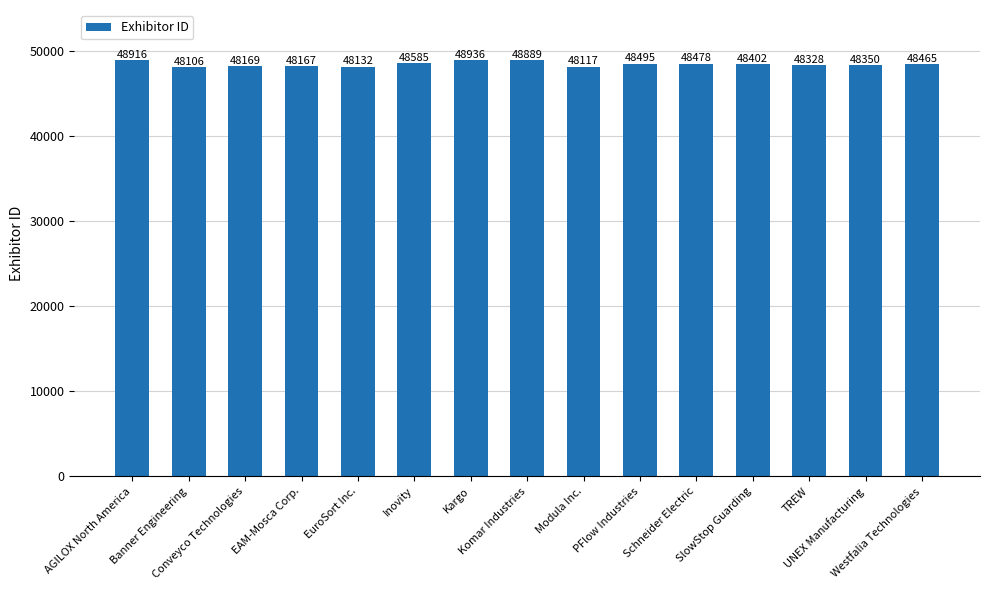

The chart shows a value of 48478 at Schneider Electric. True or false?

True